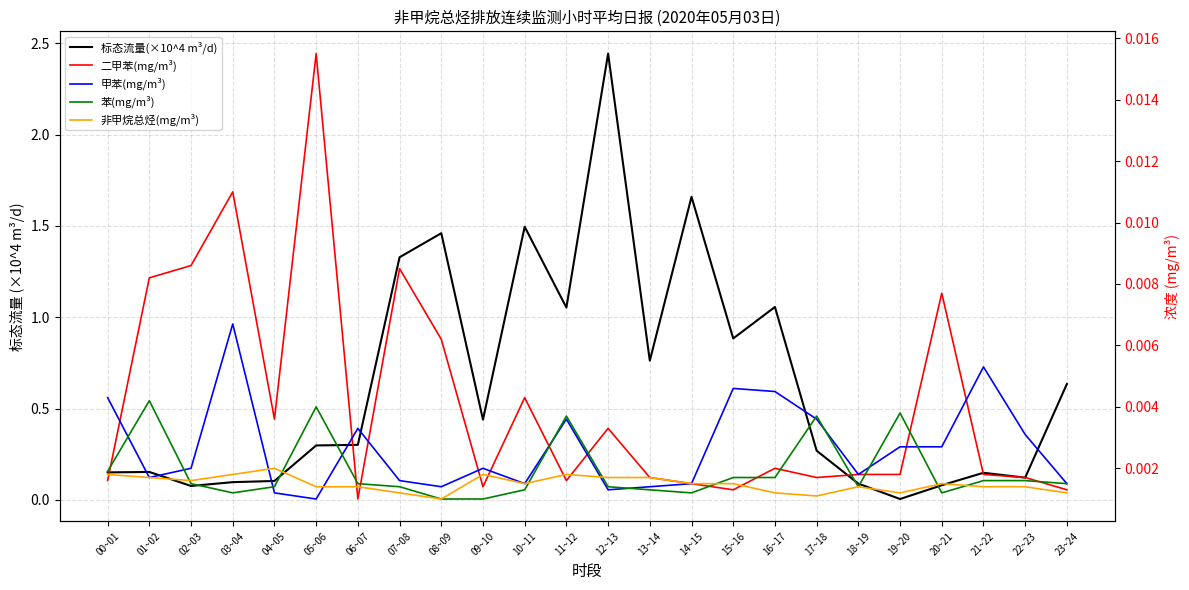

What position from the left is 23~24?

24